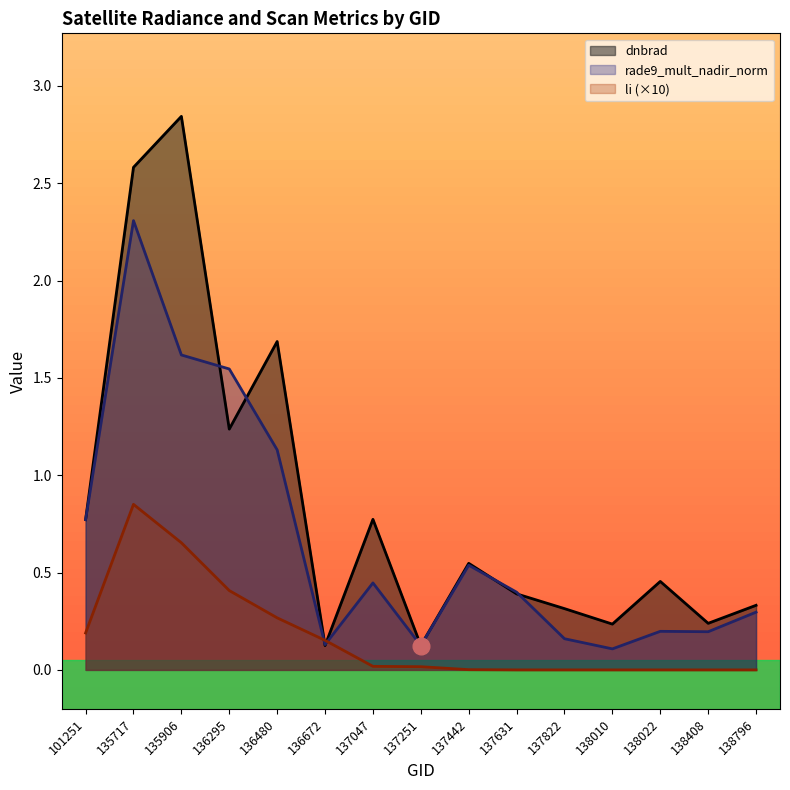

Is it true that rade9_mult_nadir_norm equals 0.4 at 137047?

True